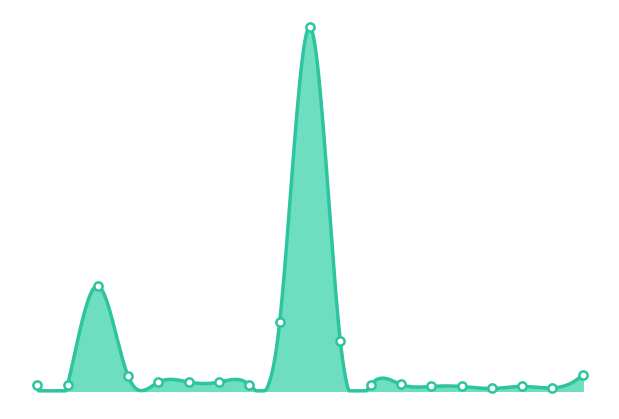

What is the change in value from 6 to 17?

-97.5